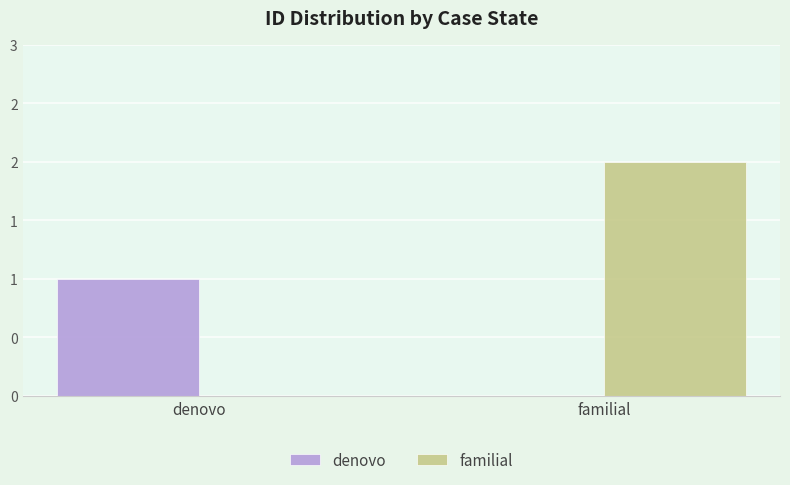

Does the chart contain stacked bars?

No